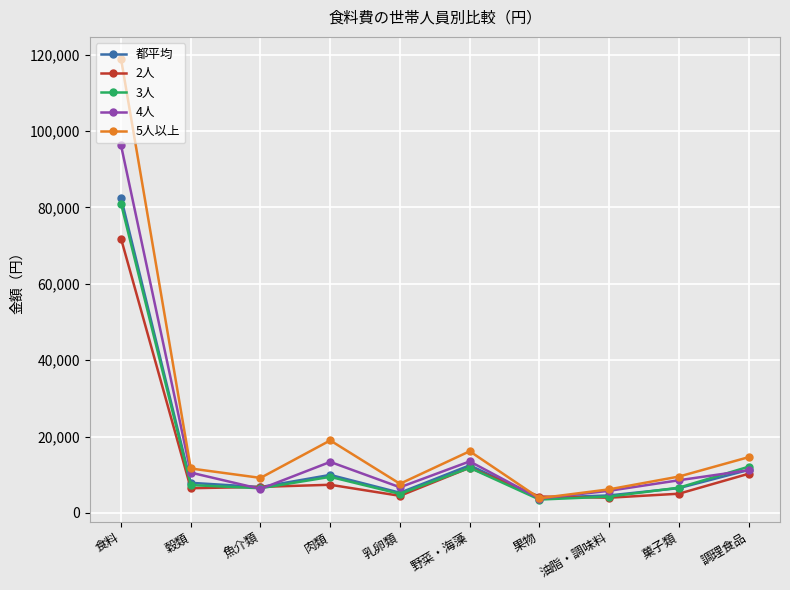

True or false: 3人 has more than 1 interior local peaks.

True